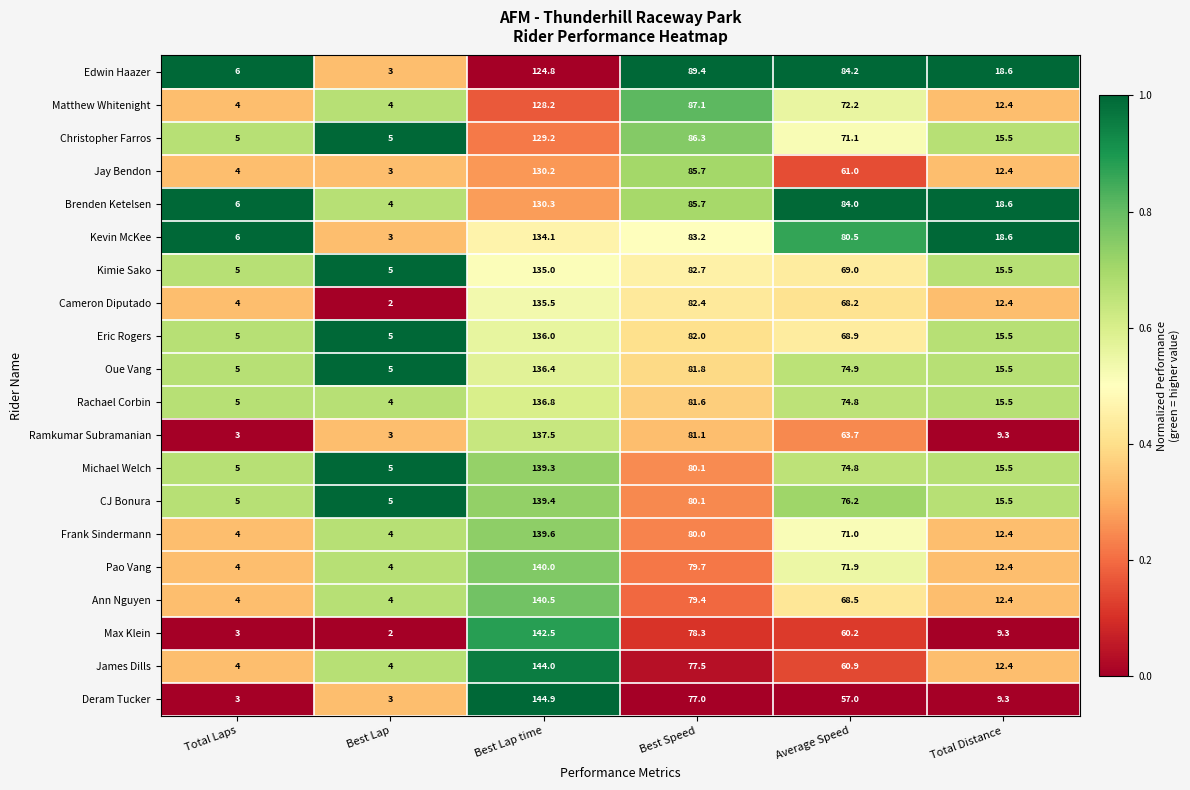

What is the difference between the Deram Tucker values at Best Speed and Best Lap time?

67.9